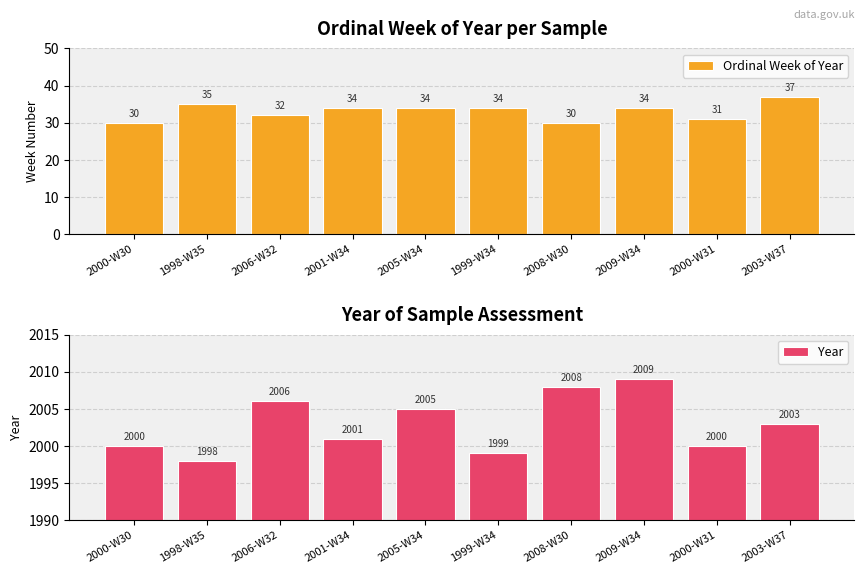

The Ordinal Week of Year series shows 32 at 2006-W32. True or false?

True